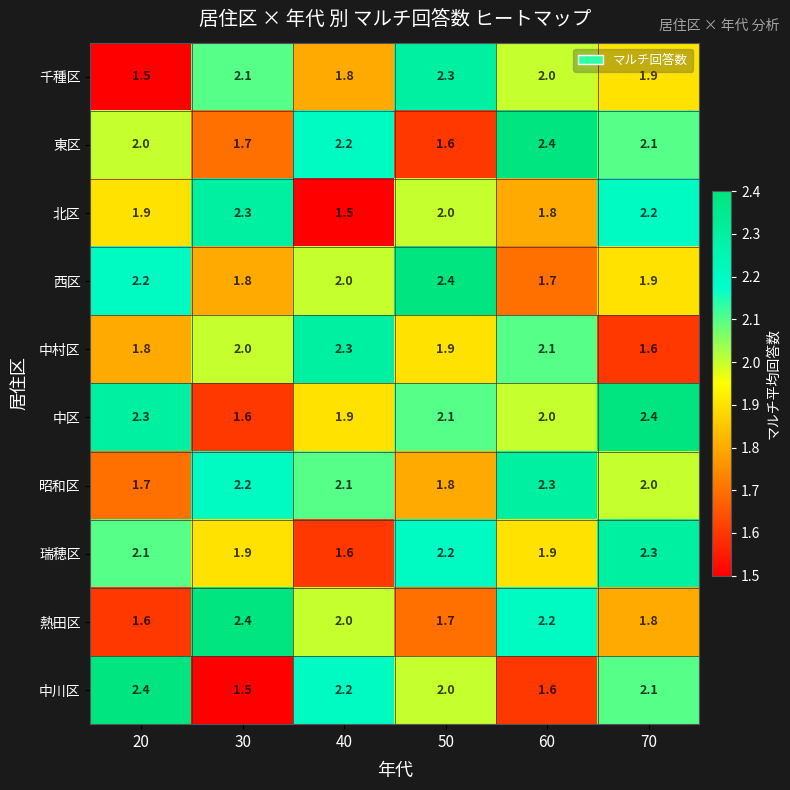

At 20, list the series in order from smallest to largest.

千種区, 熱田区, 昭和区, 中村区, 北区, 東区, 瑞穂区, 西区, 中区, 中川区